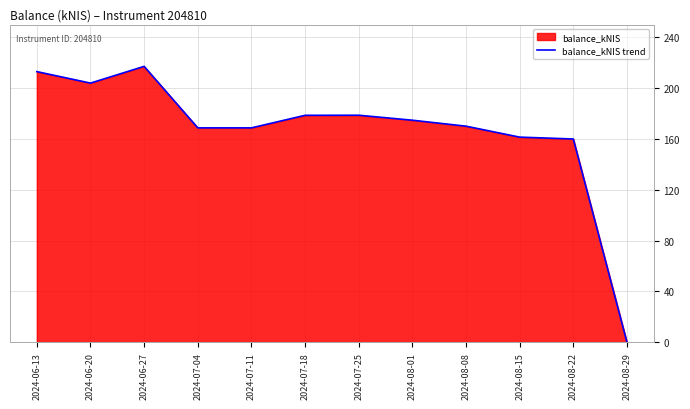

List the labels in order of value, smallest first.

2024-08-29, 2024-08-22, 2024-08-15, 2024-07-04, 2024-07-11, 2024-08-08, 2024-08-01, 2024-07-18, 2024-07-25, 2024-06-20, 2024-06-13, 2024-06-27